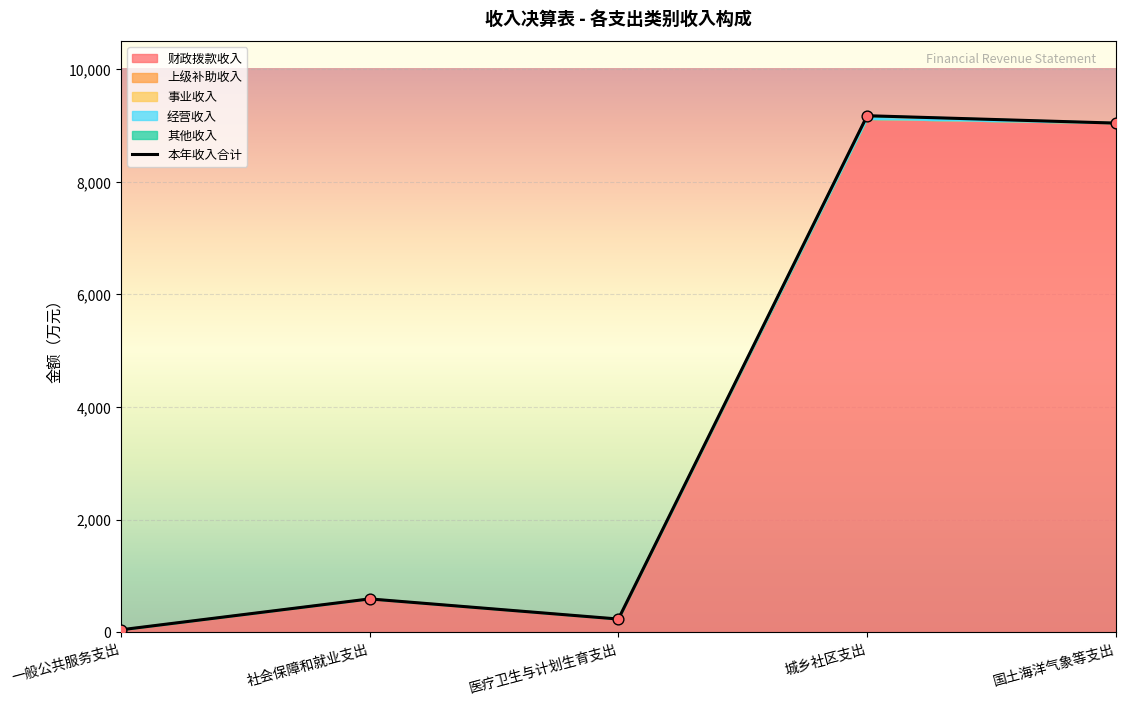

Which has a higher value, 国土海洋气象等支出 or 一般公共服务支出?

国土海洋气象等支出